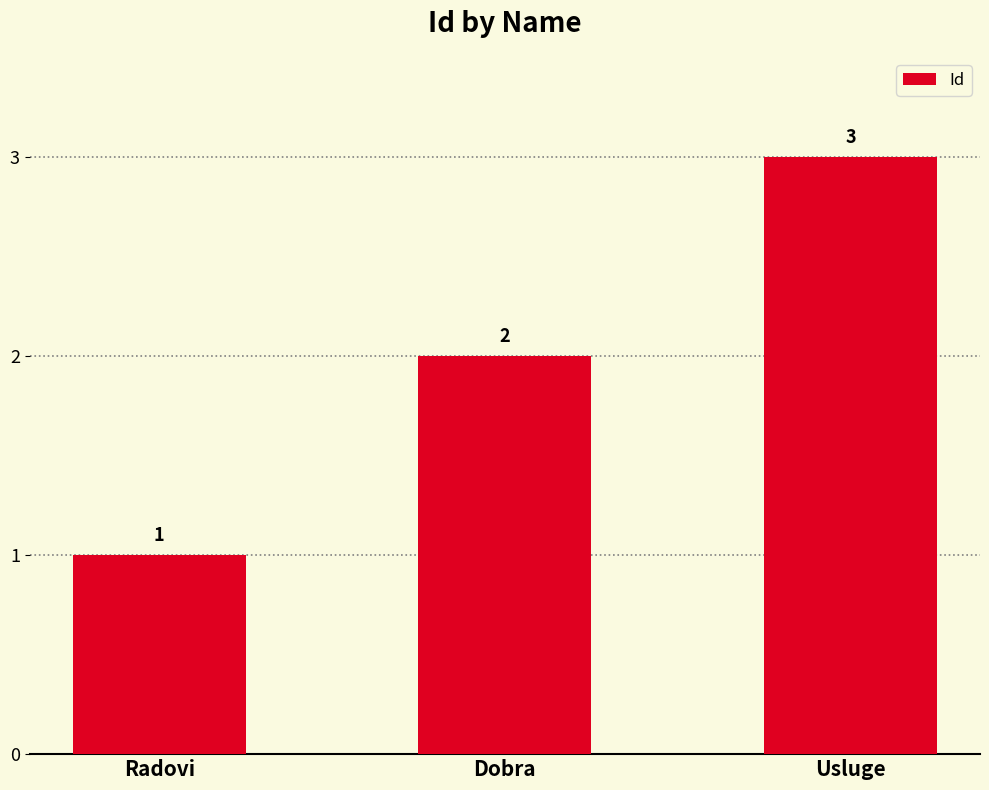

Read the value at Radovi.

1